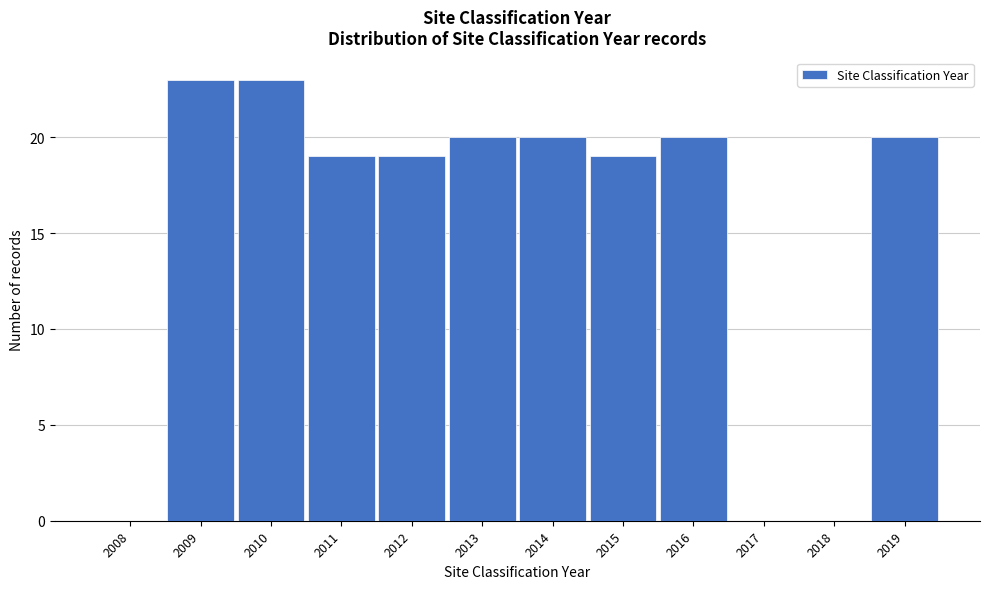

Reading right to left, extract all data points from this chart.

2019=20	2018=0	2017=0	2016=20	2015=19	2014=20	2013=20	2012=19	2011=19	2010=23	2009=23	2008=0